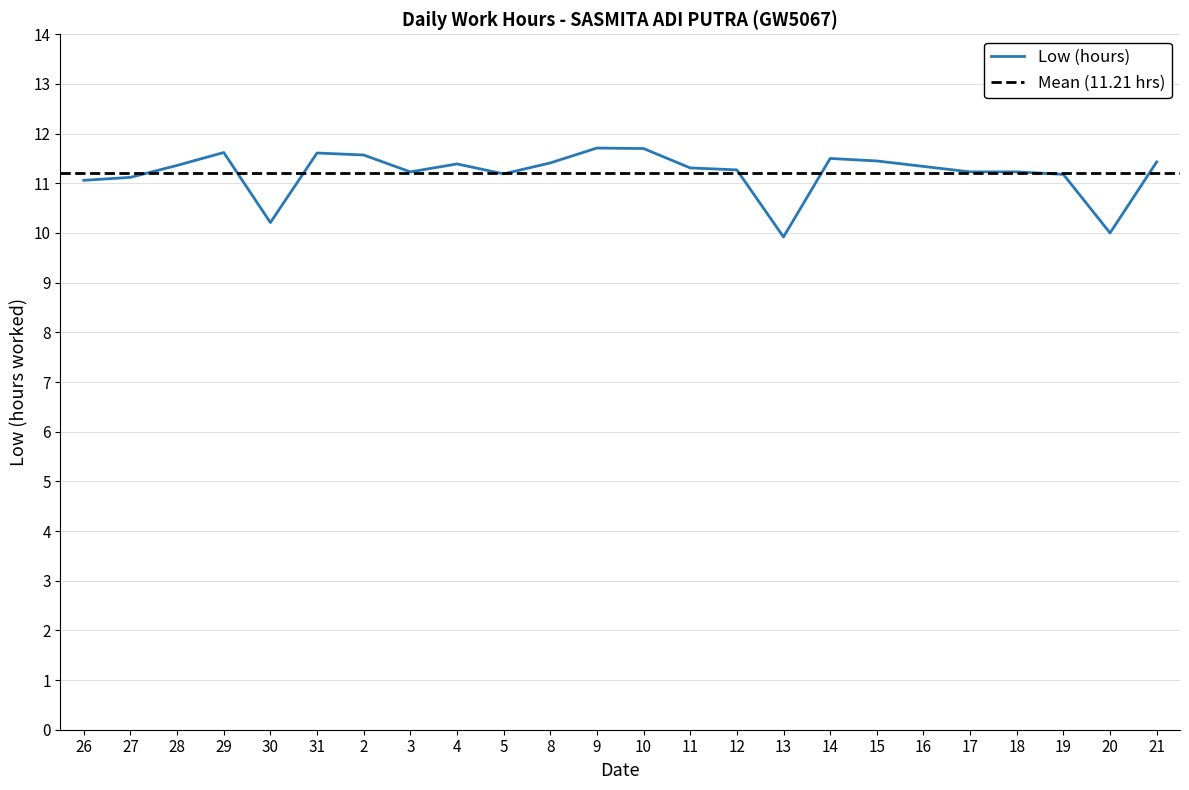

Is it true that the value at 14 is 11.5?

True